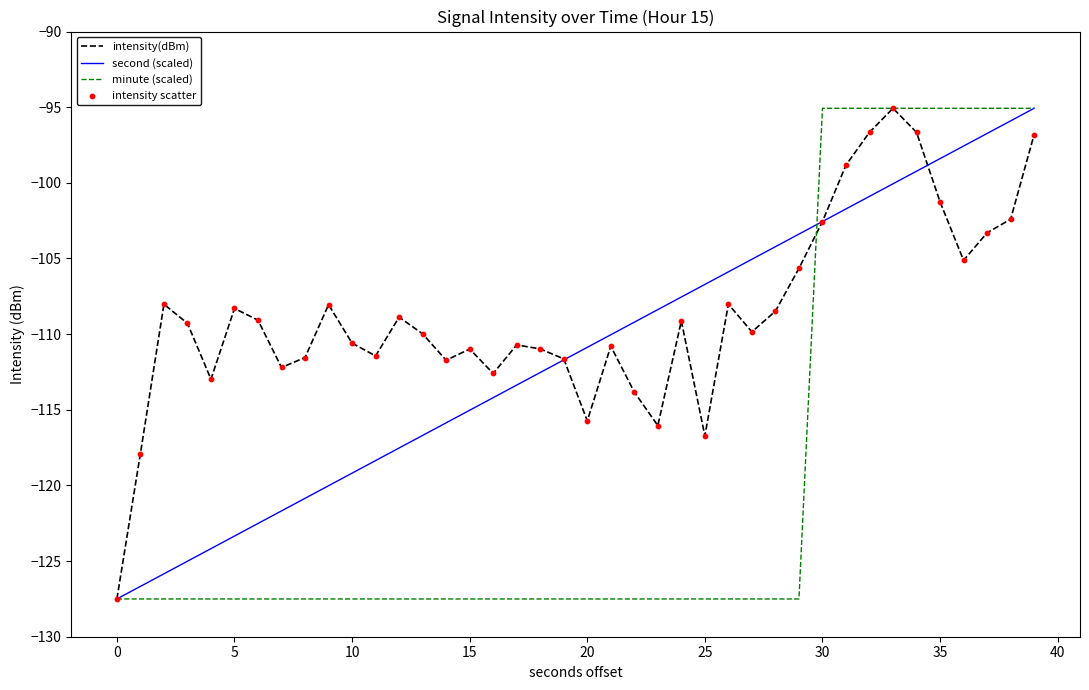

List the series in order of their overall mean, lowest first.

minute (scaled), second (scaled), intensity(dBm)